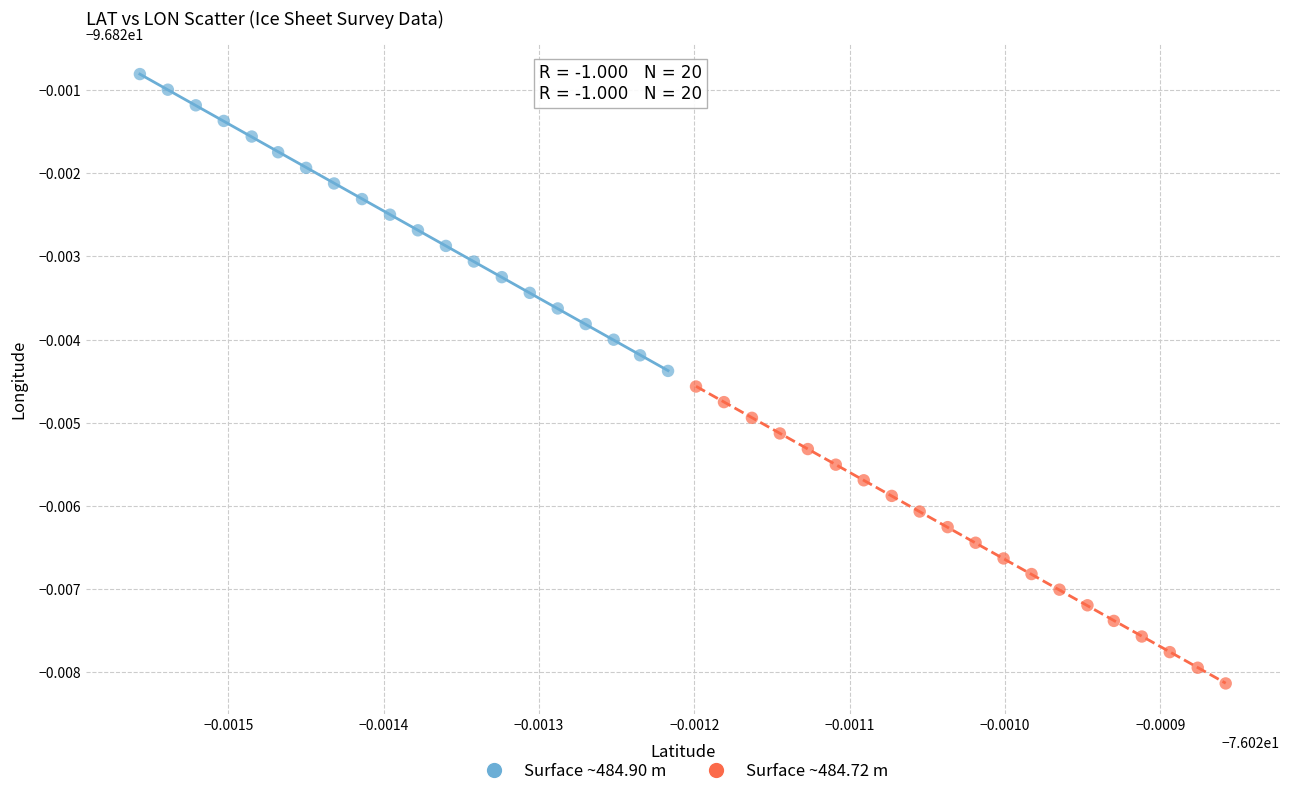

Which series reaches the minimum Y coordinate?

Surface ~484.72 m